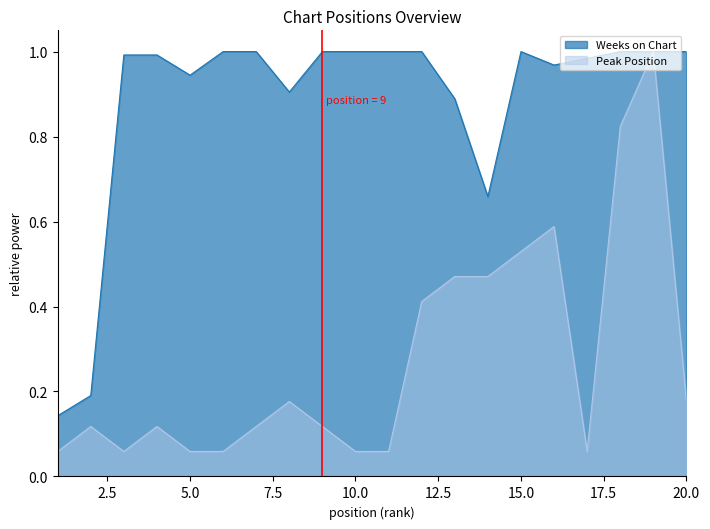

Which series changed the most between 8 and 13?

Peak Position